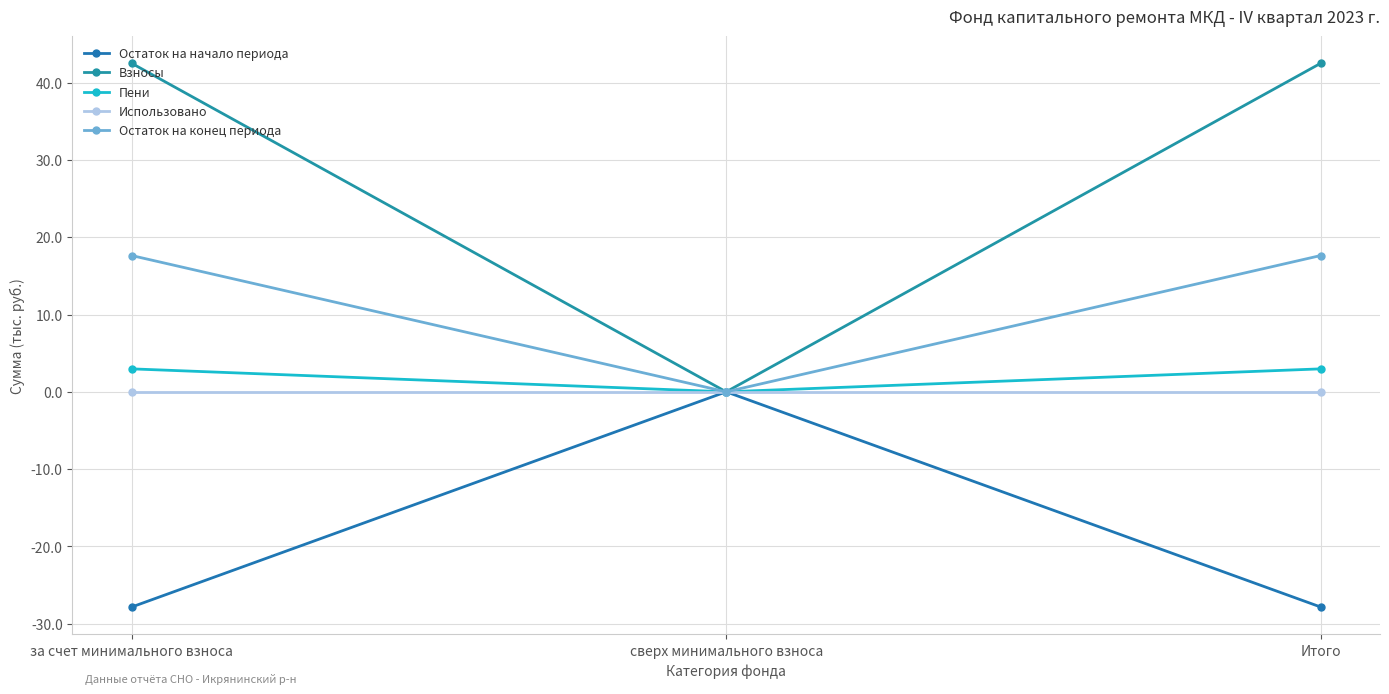

Which series has the widest spread of values?

Взносы